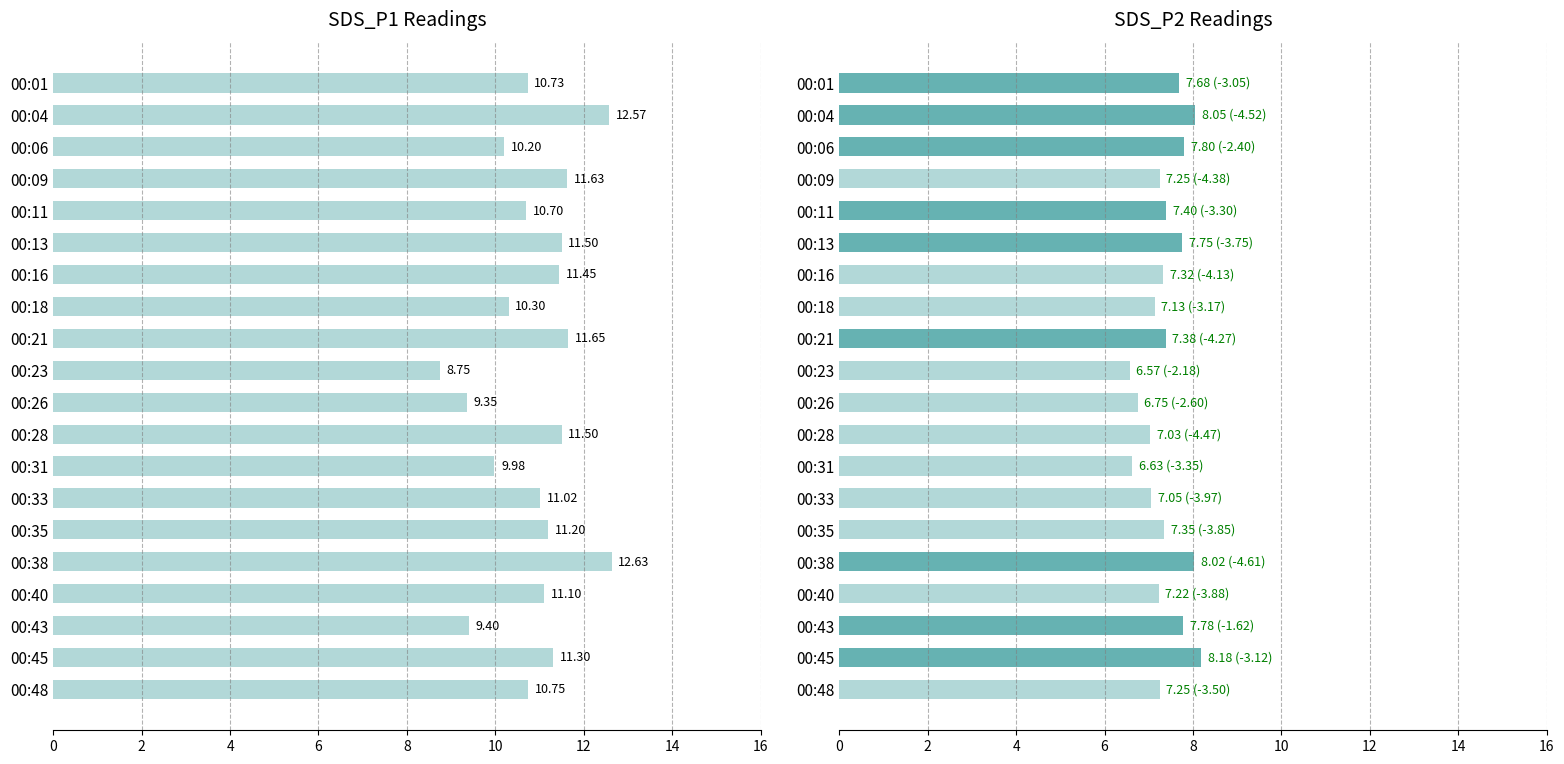

Where does the data first go above 11?

00:04